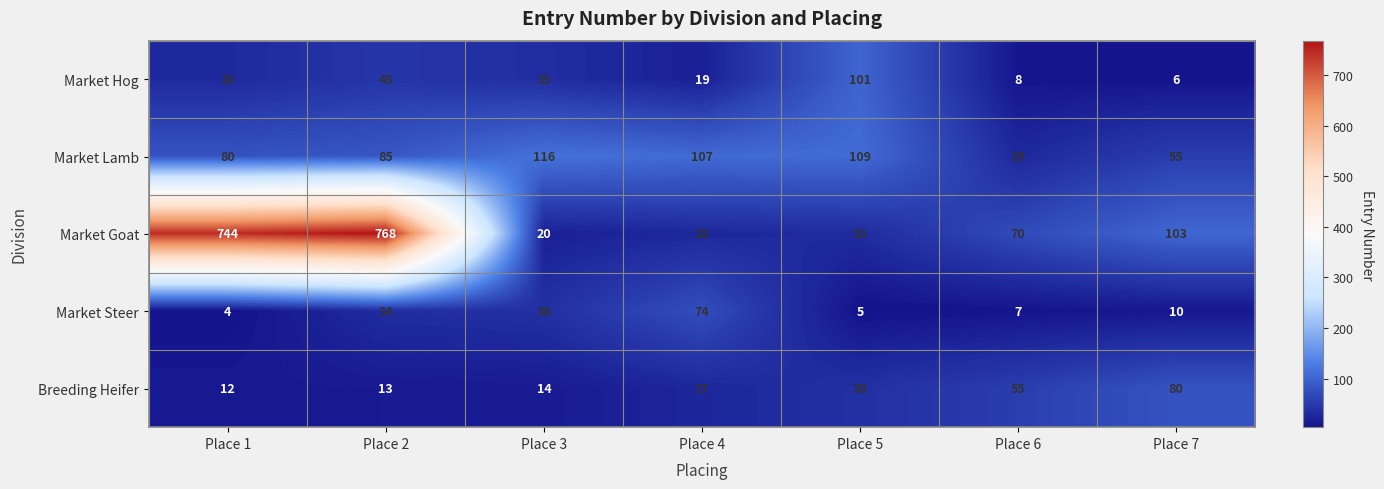

Which series has the widest spread of values?

Market Goat